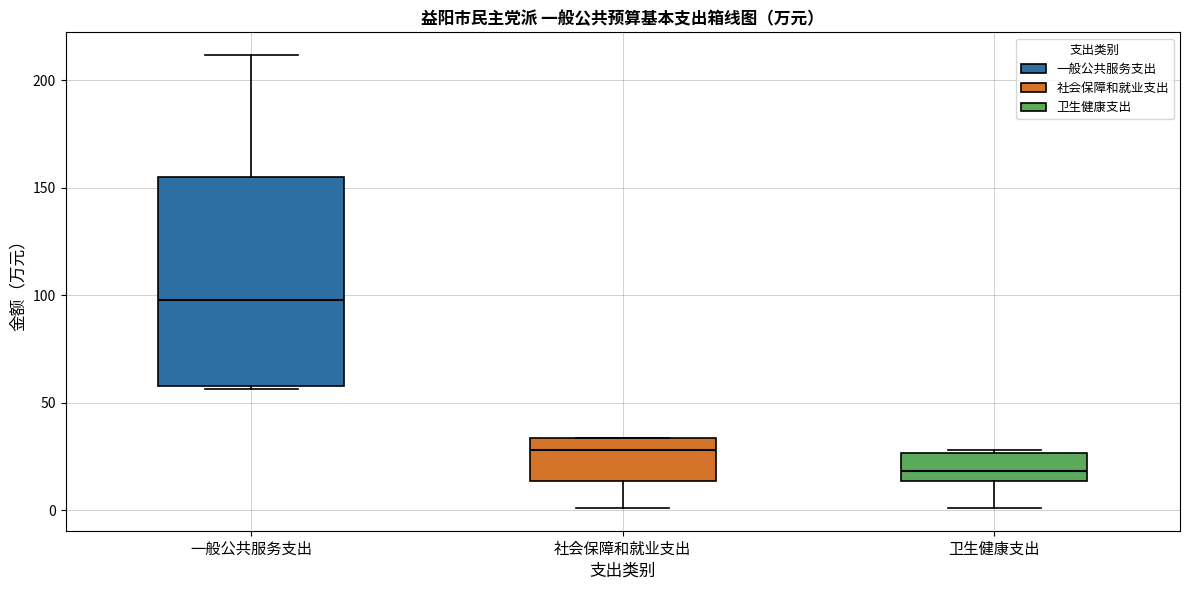

Reading left to right, transcribe this box plot: for each box, give where its median line is, the range the box spans, and where its two whiskers end, as read against the y-axis. The values are not printed on the chart, so give them approximately, as read against the axis.

一般公共服务支出: median 100, box 60 to 155, whiskers 55 to 210
社会保障和就业支出: median 30, box 15 to 35, whiskers 0 to 35
卫生健康支出: median 20, box 15 to 25, whiskers 0 to 30